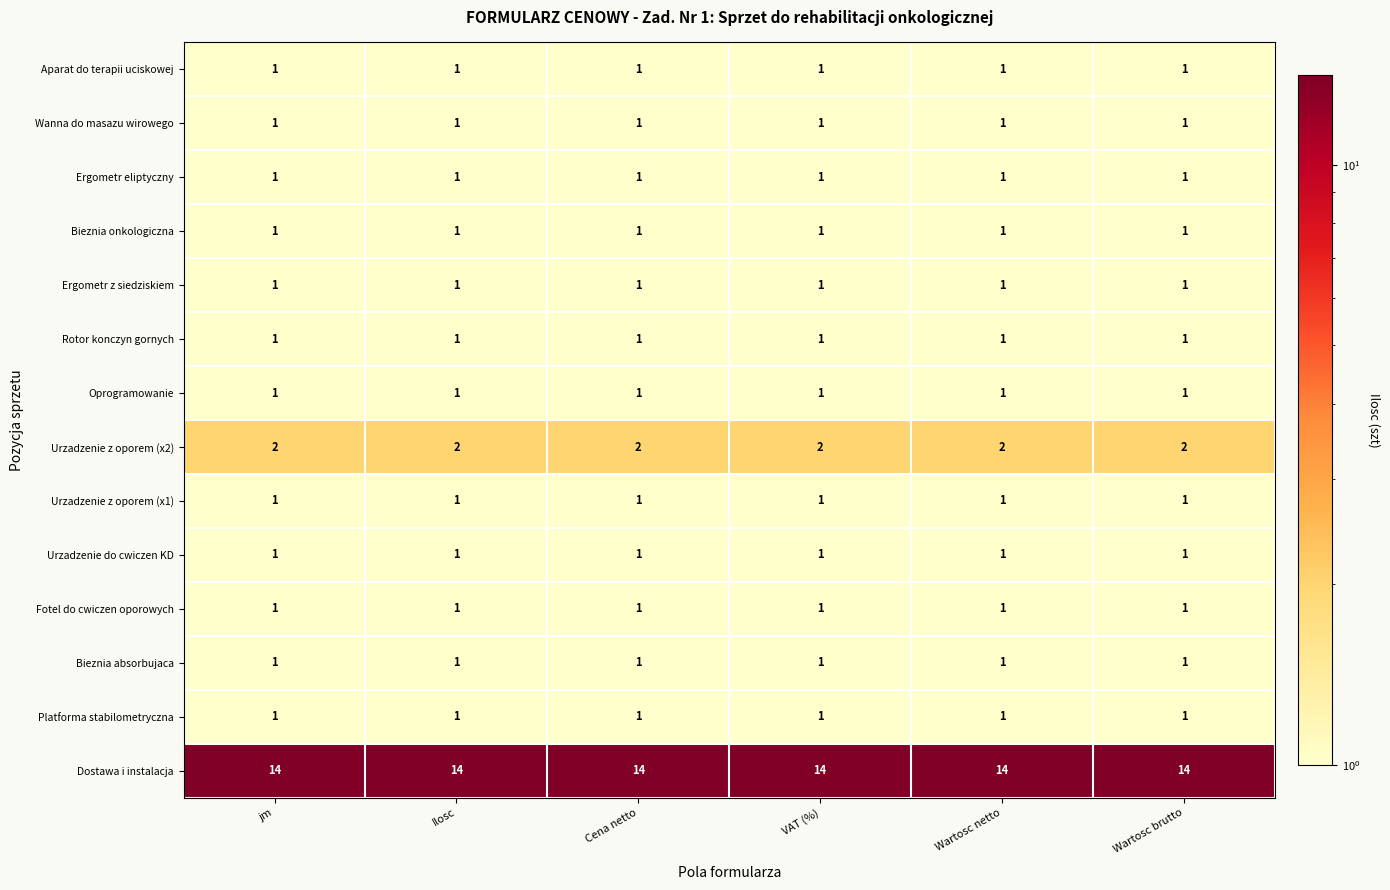

What is the difference between the highest and lowest values at Wartosc brutto?

13